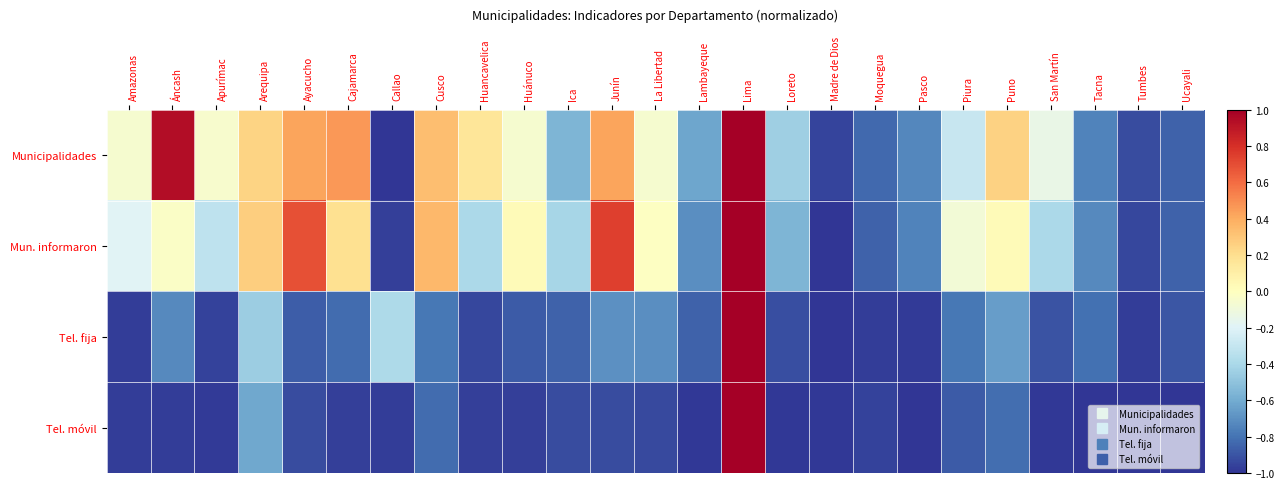

Reading left to right, transcribe all the data shown in this chart.

Municipalidades: Amazonas=-0.1	Áncash=0.9	Apurímac=-0.0	Arequipa=0.2	Ayacucho=0.4	Cajamarca=0.5	Callao=-1.0	Cusco=0.3	Huancavelica=0.2	Huánuco=-0.1	Ica=-0.6	Junín=0.4	La Libertad=-0.1	Lambayeque=-0.6	Lima=1.0	Loreto=-0.4	Madre de Dios=-1.0	Moquegua=-0.8	Pasco=-0.7	Piura=-0.3	Puno=0.3	San Martín=-0.1	Tacna=-0.7	Tumbes=-0.9	Ucayali=-0.9
Mun. informaron: Amazonas=-0.2	Áncash=-0.0	Apurímac=-0.3	Arequipa=0.3	Ayacucho=0.7	Cajamarca=0.2	Callao=-1.0	Cusco=0.4	Huancavelica=-0.4	Huánuco=0.0	Ica=-0.4	Junín=0.7	La Libertad=-0.0	Lambayeque=-0.7	Lima=1.0	Loreto=-0.6	Madre de Dios=-1.0	Moquegua=-0.9	Pasco=-0.7	Piura=-0.1	Puno=0.0	San Martín=-0.4	Tacna=-0.7	Tumbes=-0.9	Ucayali=-0.9
Tel. fija: Amazonas=-1.0	Áncash=-0.7	Apurímac=-1.0	Arequipa=-0.5	Ayacucho=-0.9	Cajamarca=-0.8	Callao=-0.4	Cusco=-0.8	Huancavelica=-0.9	Huánuco=-0.9	Ica=-0.9	Junín=-0.7	La Libertad=-0.7	Lambayeque=-0.9	Lima=1.0	Loreto=-0.9	Madre de Dios=-1.0	Moquegua=-1.0	Pasco=-1.0	Piura=-0.8	Puno=-0.7	San Martín=-0.9	Tacna=-0.8	Tumbes=-1.0	Ucayali=-0.9
Tel. móvil: Amazonas=-1.0	Áncash=-1.0	Apurímac=-1.0	Arequipa=-0.6	Ayacucho=-0.9	Cajamarca=-1.0	Callao=-1.0	Cusco=-0.8	Huancavelica=-1.0	Huánuco=-1.0	Ica=-0.9	Junín=-0.9	La Libertad=-0.9	Lambayeque=-1.0	Lima=1.0	Loreto=-1.0	Madre de Dios=-1.0	Moquegua=-1.0	Pasco=-1.0	Piura=-0.9	Puno=-0.8	San Martín=-1.0	Tacna=-1.0	Tumbes=-1.0	Ucayali=-1.0